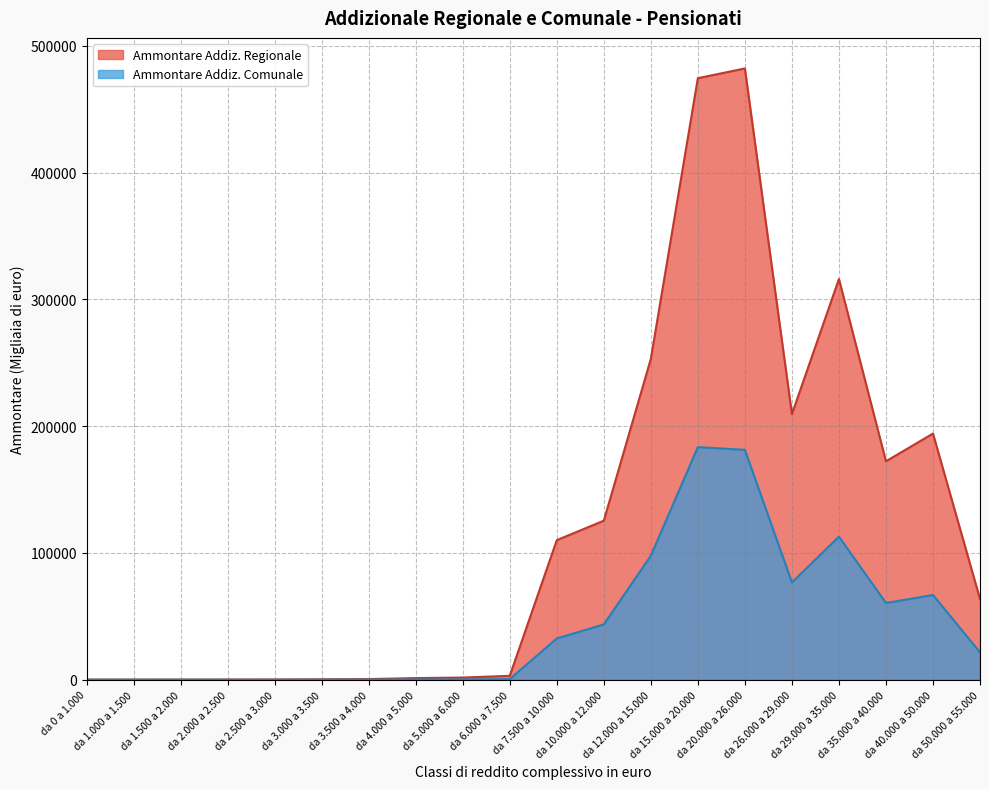

True or false: Ammontare Addiz. Regionale and Ammontare Addiz. Comunale intersect in this chart.

False